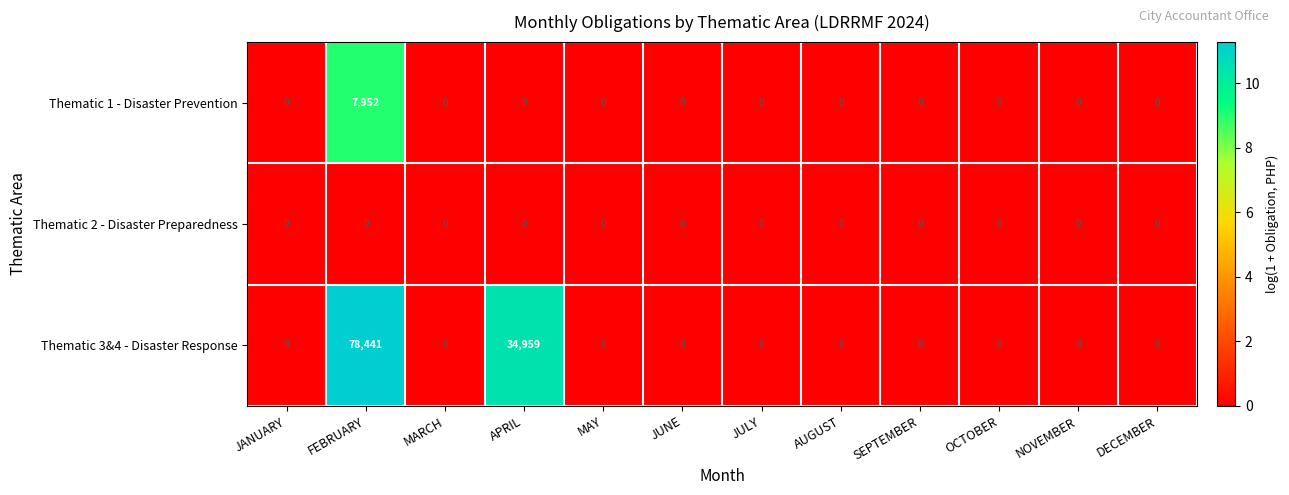

At which category does the chart reach its peak across all series?

FEBRUARY